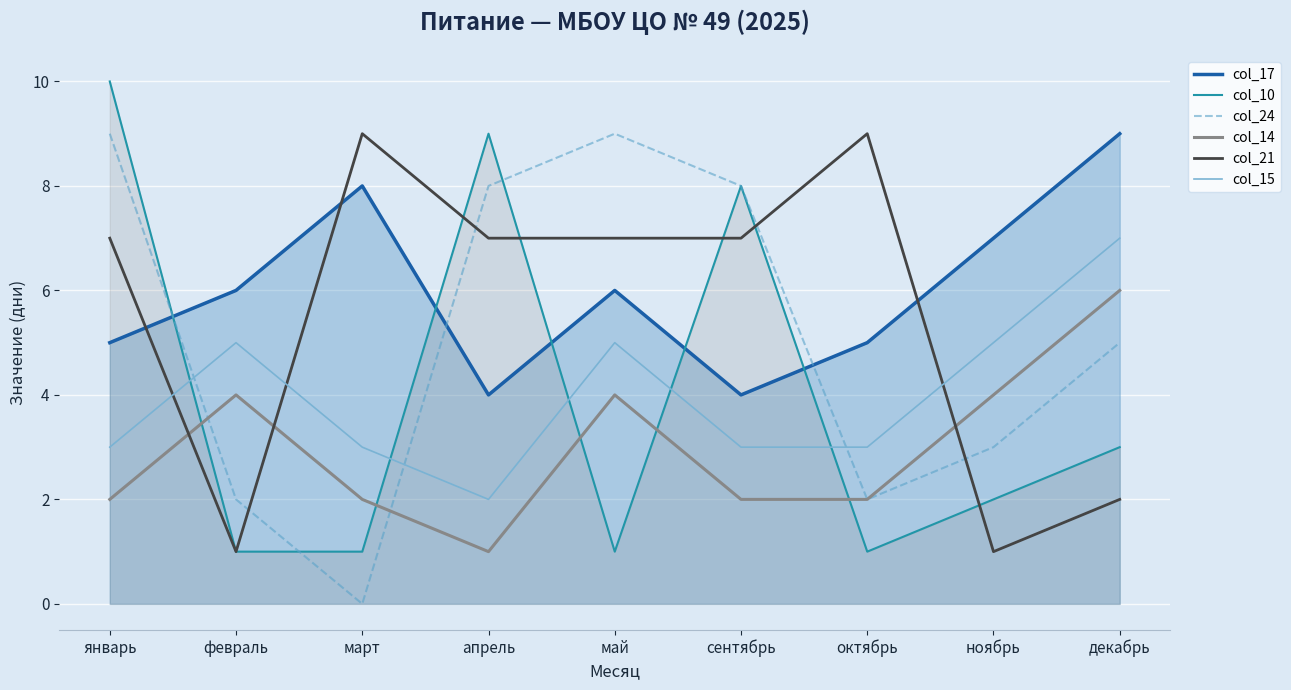

At which label does col_17 reach its minimum?

апрель